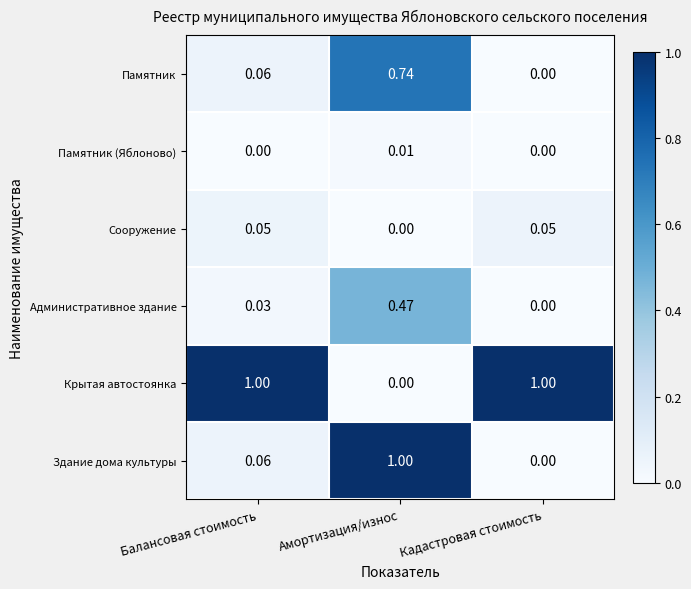

At which label is Здание дома культуры closest to 0?

Кадастровая стоимость